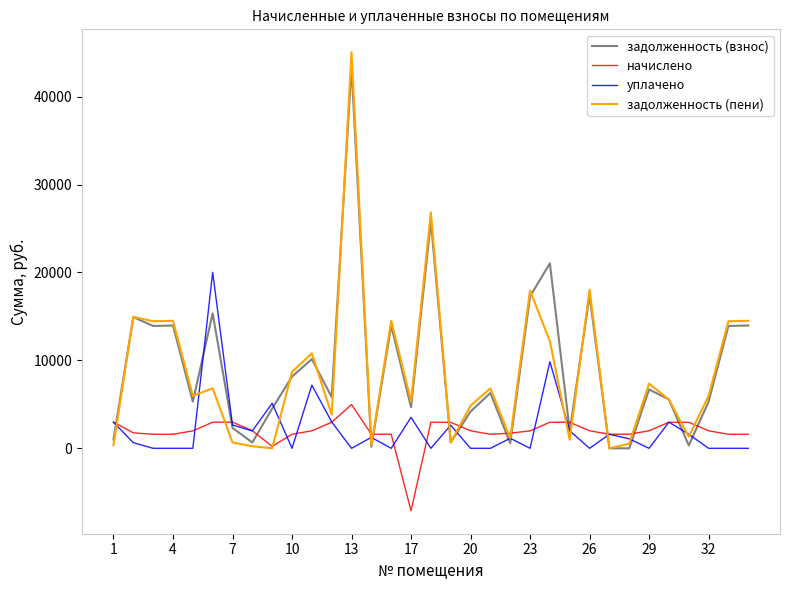

After their last crossing, which series has the higher values: начислено or задолженность (пени)?

задолженность (пени)